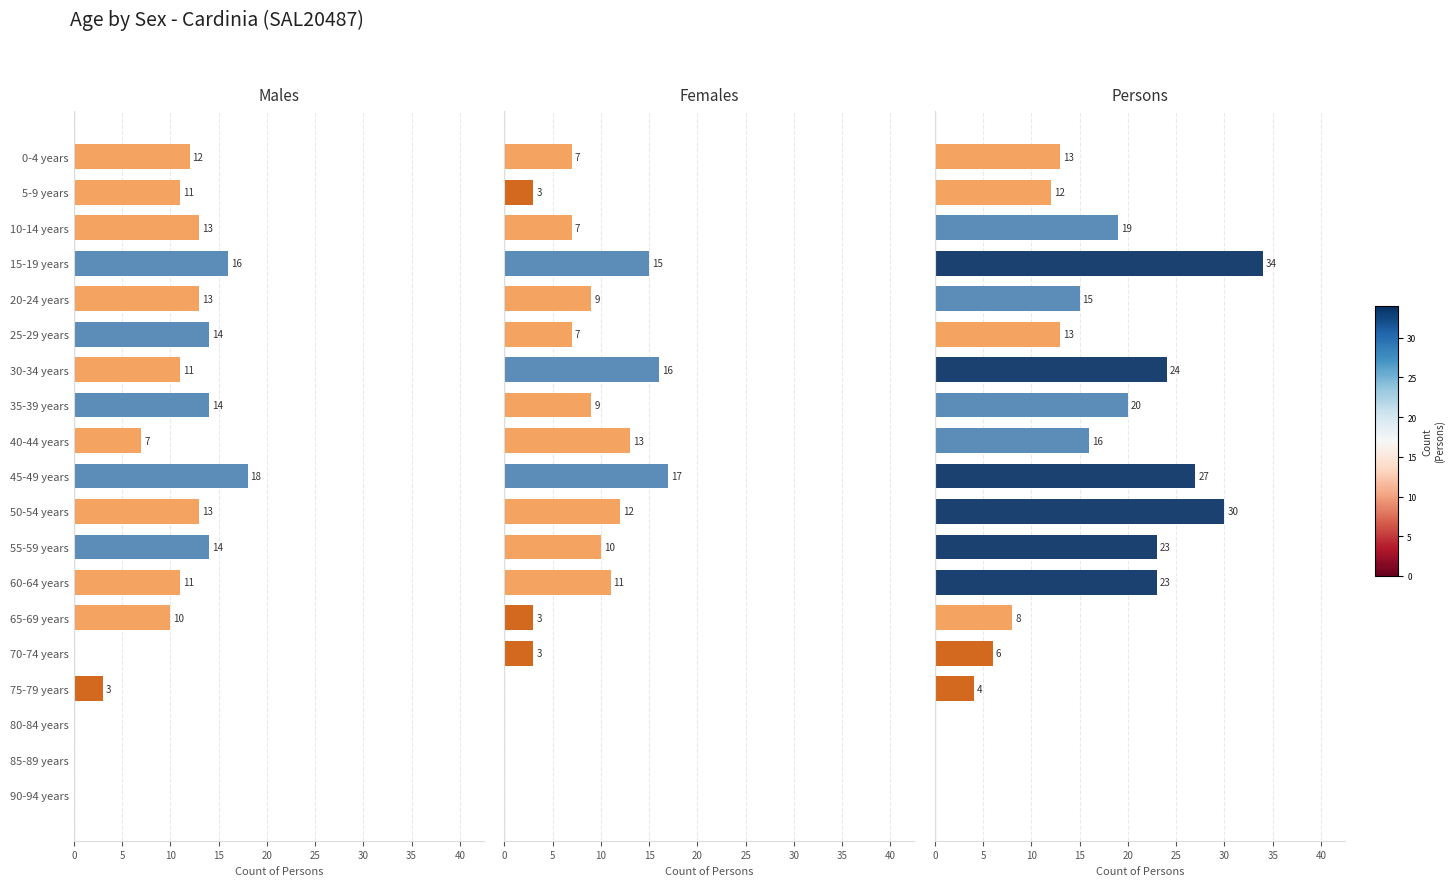

How many data points in Females are less than 7?

7